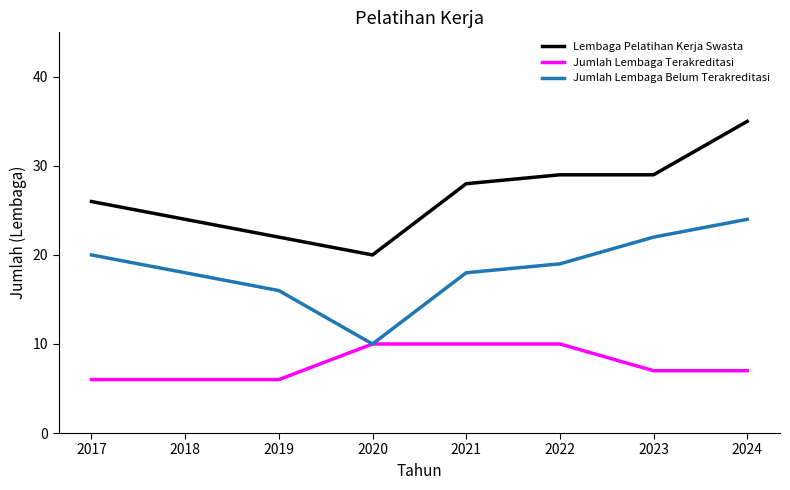

What is the sum of all Jumlah Lembaga Belum Terakreditasi values?

147